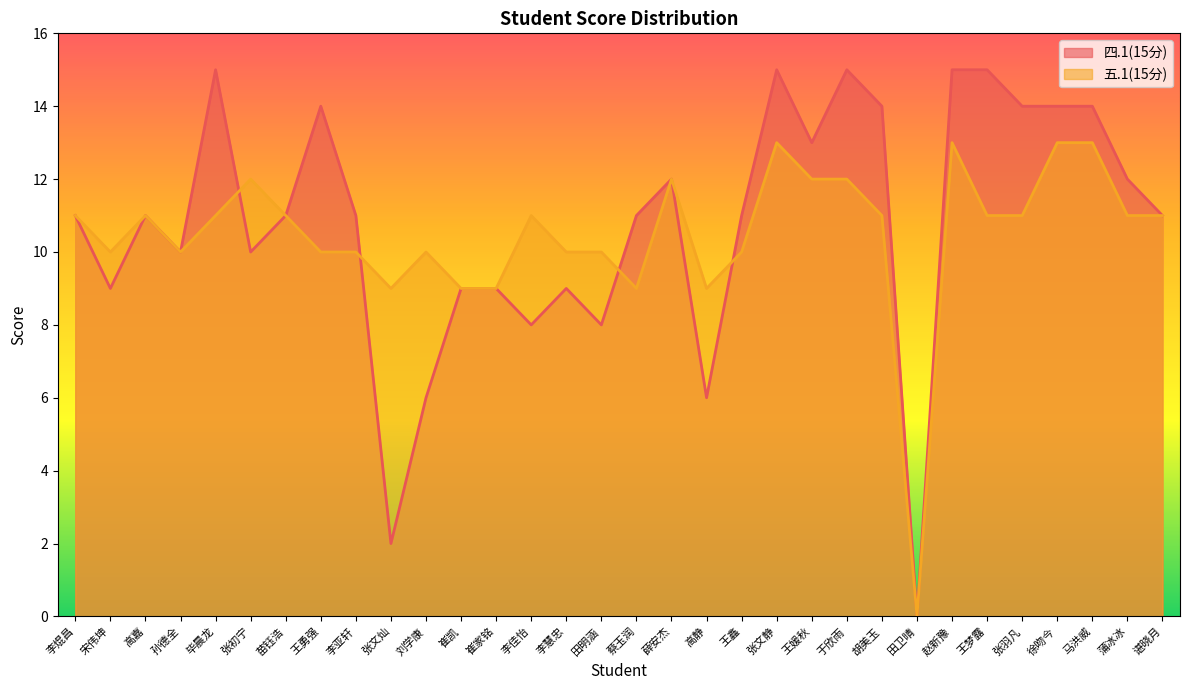

What position from the right is 苗钰浩?

26